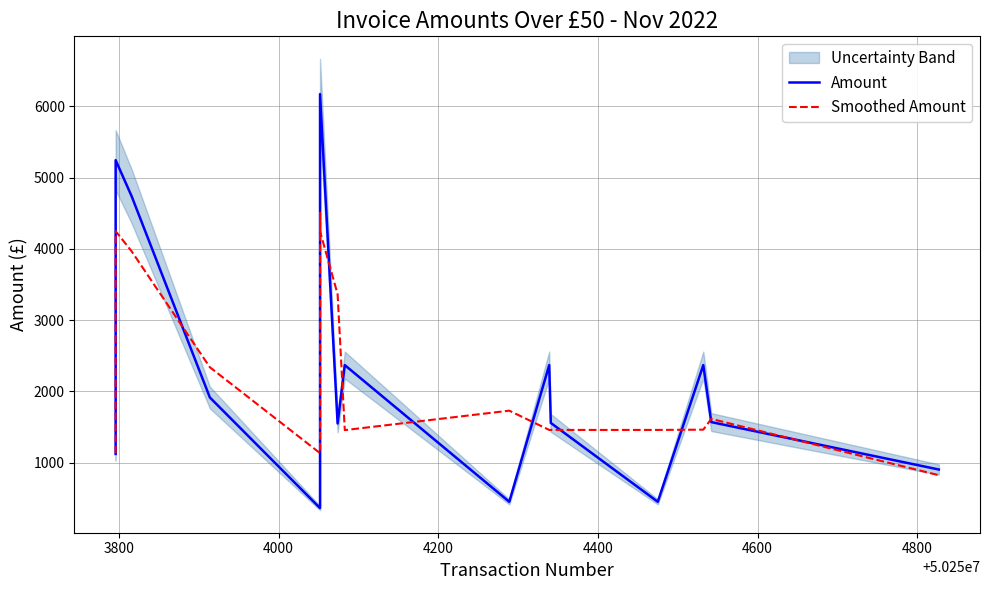

Which series has the largest total across all categories?

Amount